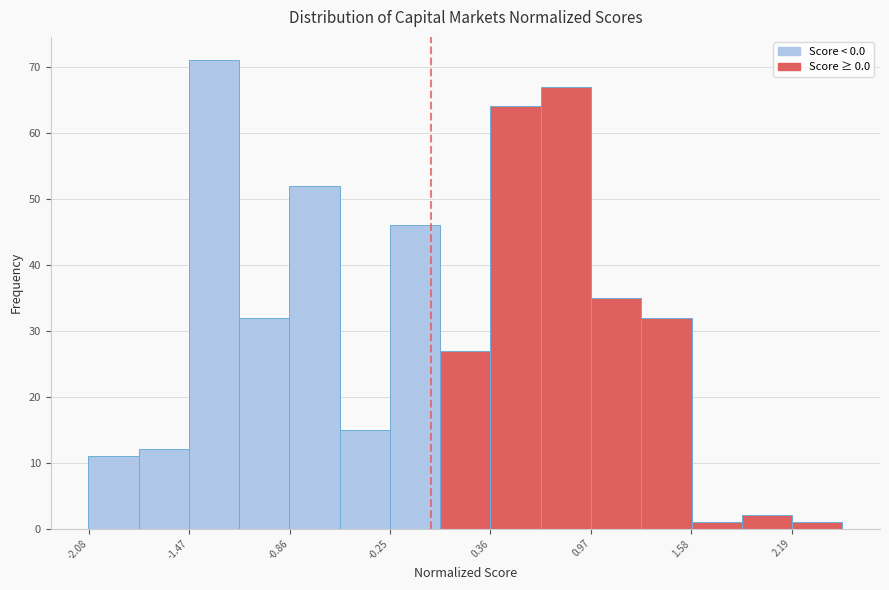

Around what value on the x-axis is the tallest bar? Give the approximate position of its centre, as read against the axis.

-1.3